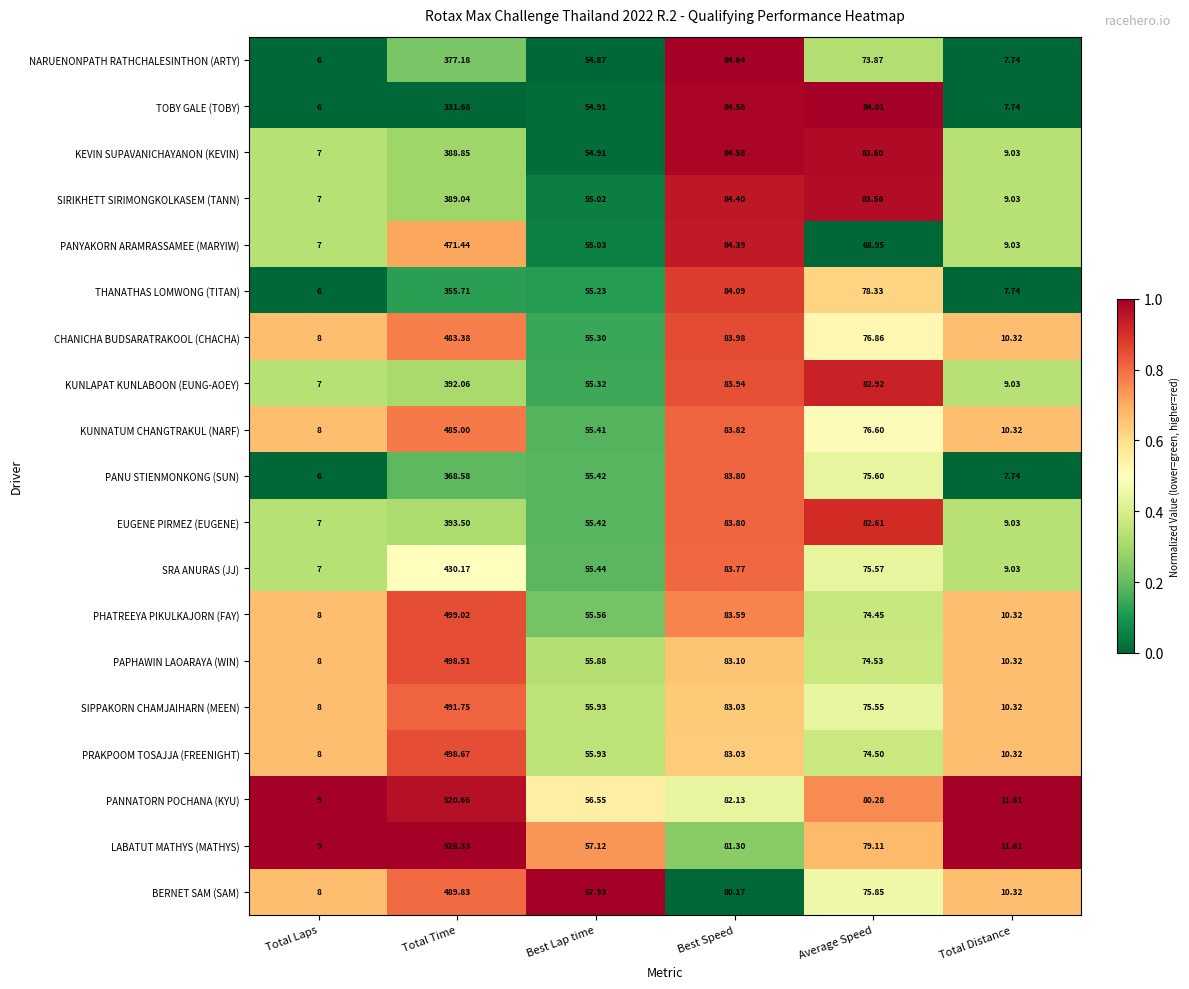

Which series has the widest spread of values?

LABATUT MATHYS (MATHYS)